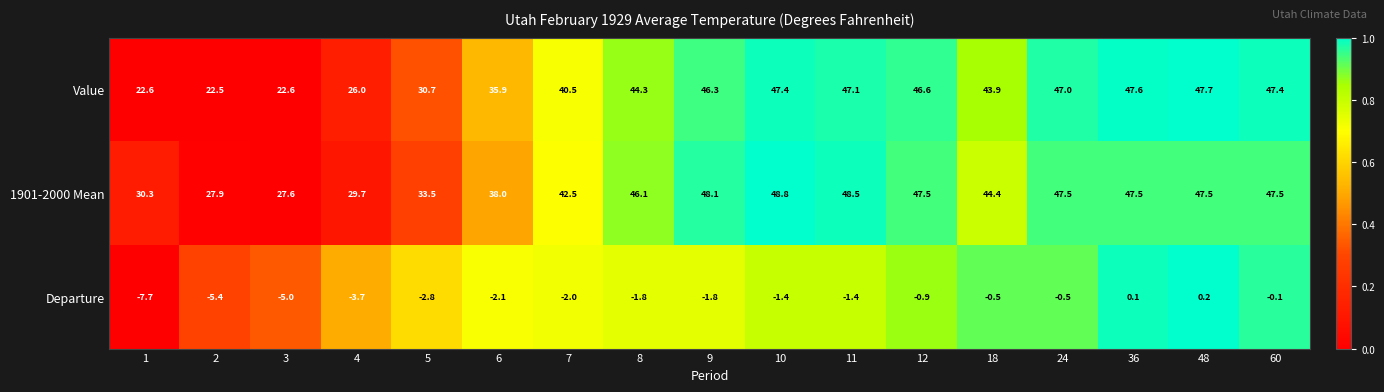

What is the difference between the highest and lowest values at 8?

47.9